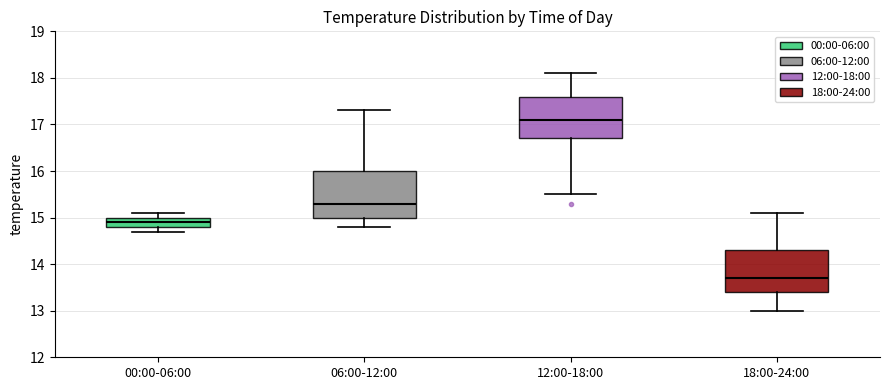

Reading left to right, transcribe this box plot: for each box, give where its median line is, the range the box spans, and where its two whiskers end, as read against the y-axis. The values are not printed on the chart, so give them approximately, as read against the axis.

00:00-06:00: median 14.9, box 14.8 to 15.0, whiskers 14.7 to 15.1
06:00-12:00: median 15.3, box 15.0 to 16.0, whiskers 14.8 to 17.3
12:00-18:00: median 17.1, box 16.7 to 17.6, whiskers 15.5 to 18.1
18:00-24:00: median 13.7, box 13.4 to 14.3, whiskers 13.0 to 15.1